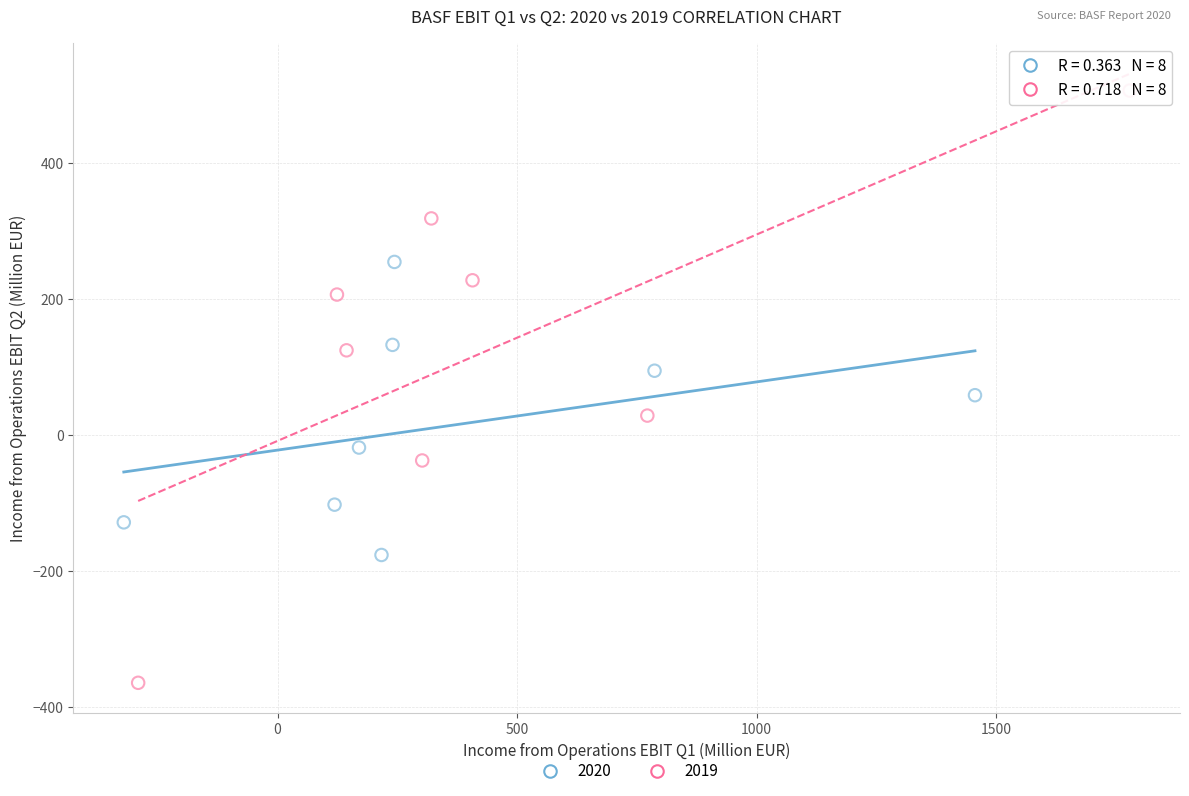

Which series contains the lowest Y value?

2019